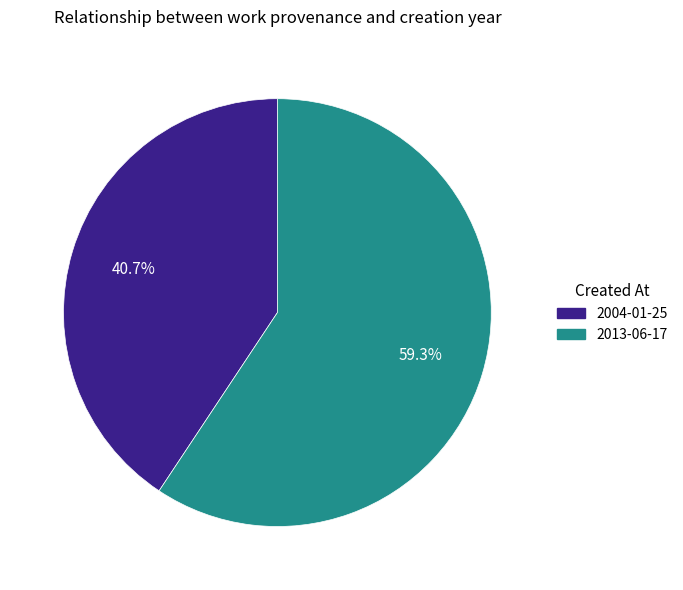

Which category has the biggest portion of the pie?

2013-06-17